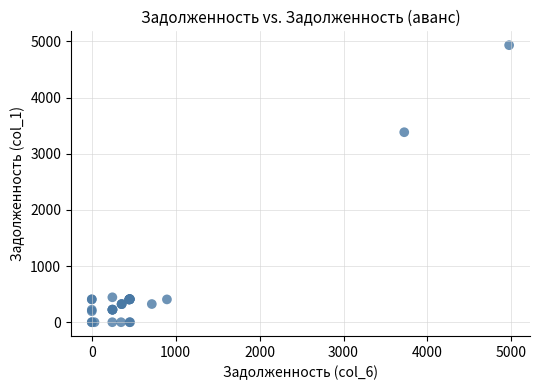

What Y value in the scatter plot is closest to 2466?

3382.8